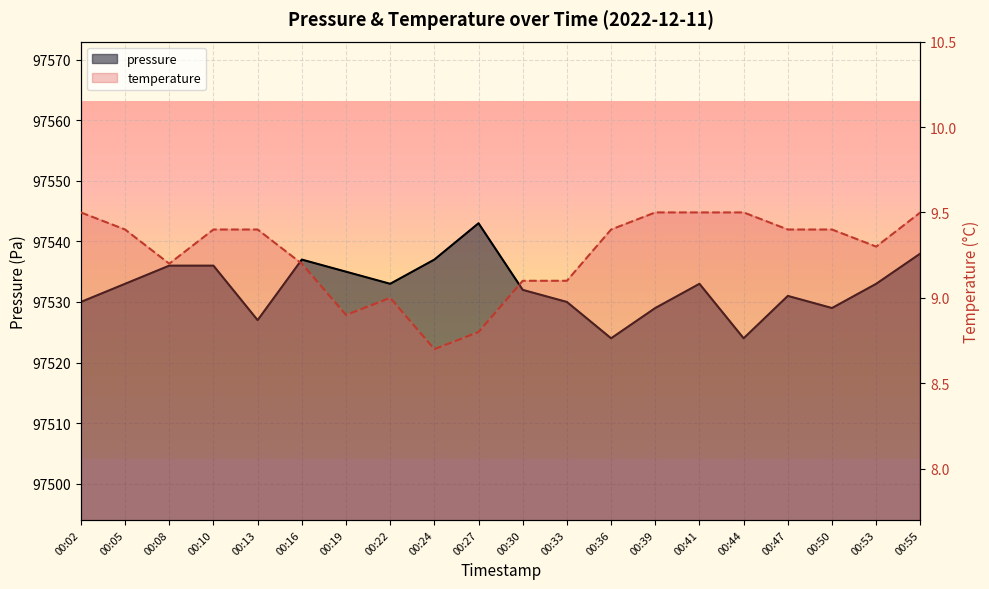

Reading left to right, list all the values displayed in this chart.

pressure: 00:02=97530.0	00:05=97533.0	00:08=97536.0	00:10=97536.0	00:13=97527.0	00:16=97537.0	00:19=97535.0	00:22=97533.0	00:24=97537.0	00:27=97543.0	00:30=97532.0	00:33=97530.0	00:36=97524.0	00:39=97529.0	00:41=97533.0	00:44=97524.0	00:47=97531.0	00:50=97529.0	00:53=97533.0	00:55=97538.0
temperature: 00:02=9.5	00:05=9.4	00:08=9.2	00:10=9.4	00:13=9.4	00:16=9.2	00:19=8.9	00:22=9.0	00:24=8.7	00:27=8.8	00:30=9.1	00:33=9.1	00:36=9.4	00:39=9.5	00:41=9.5	00:44=9.5	00:47=9.4	00:50=9.4	00:53=9.3	00:55=9.5